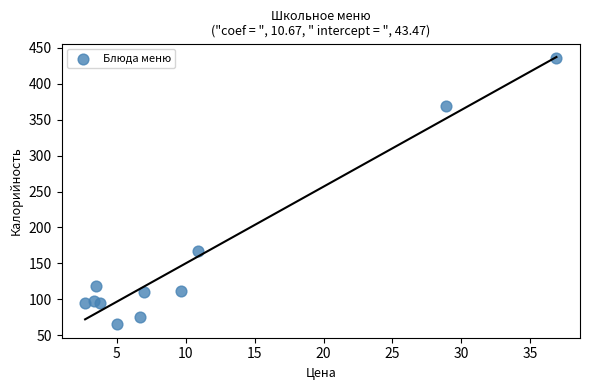

What is the average Y value?

158.1